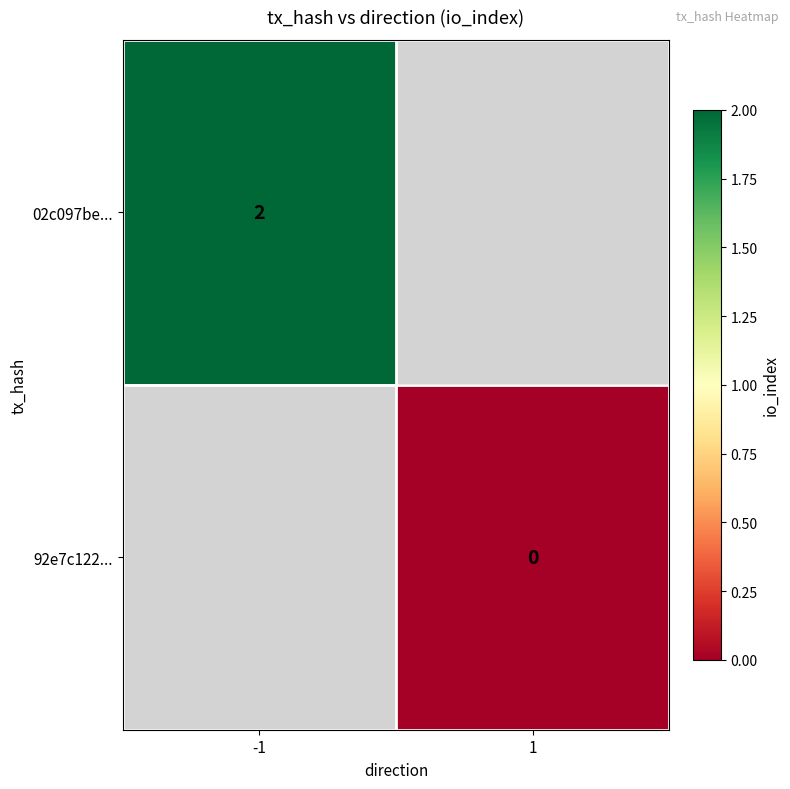

The 02c097be... series shows 2 at -1. True or false?

True